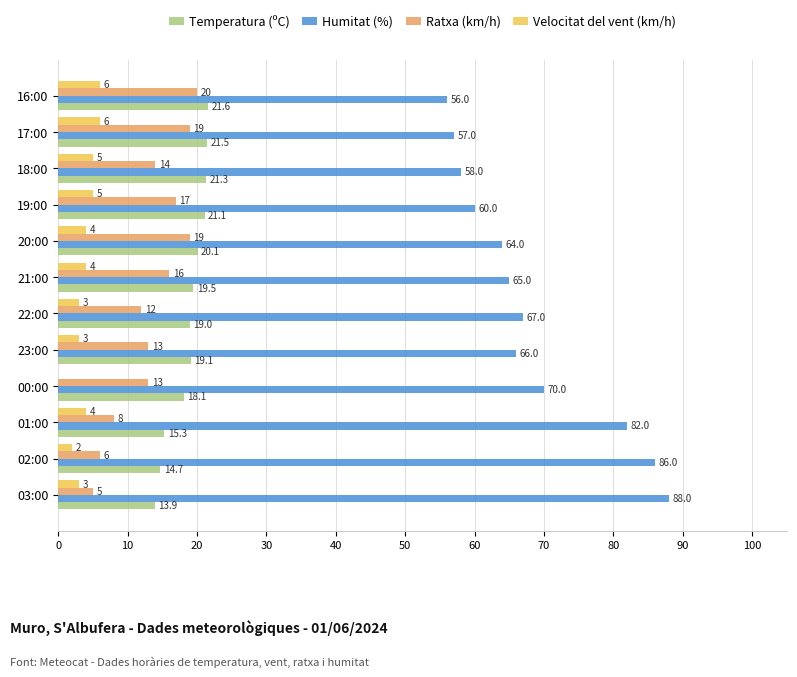

Between 00:00 and 19:00, which series saw the biggest shift?

Humitat (%)